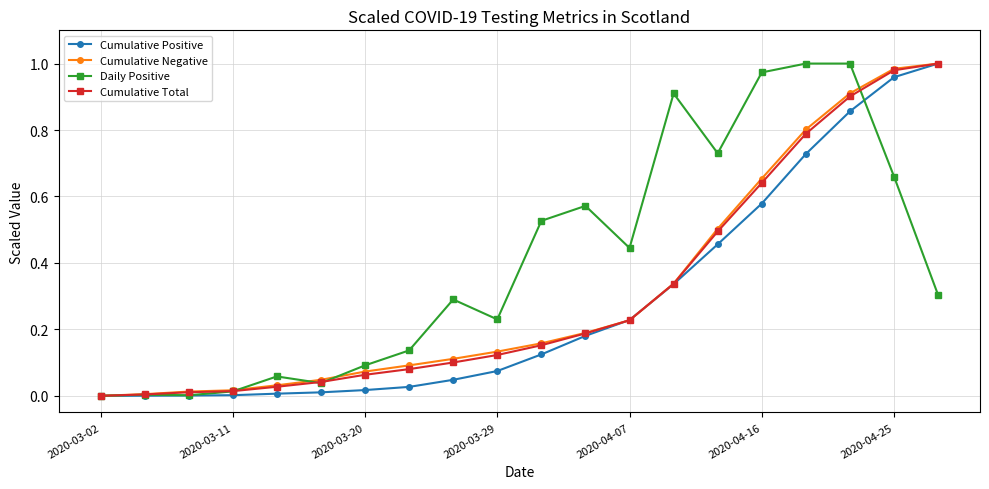

True or false: Daily Positive and Cumulative Negative intersect in this chart.

True